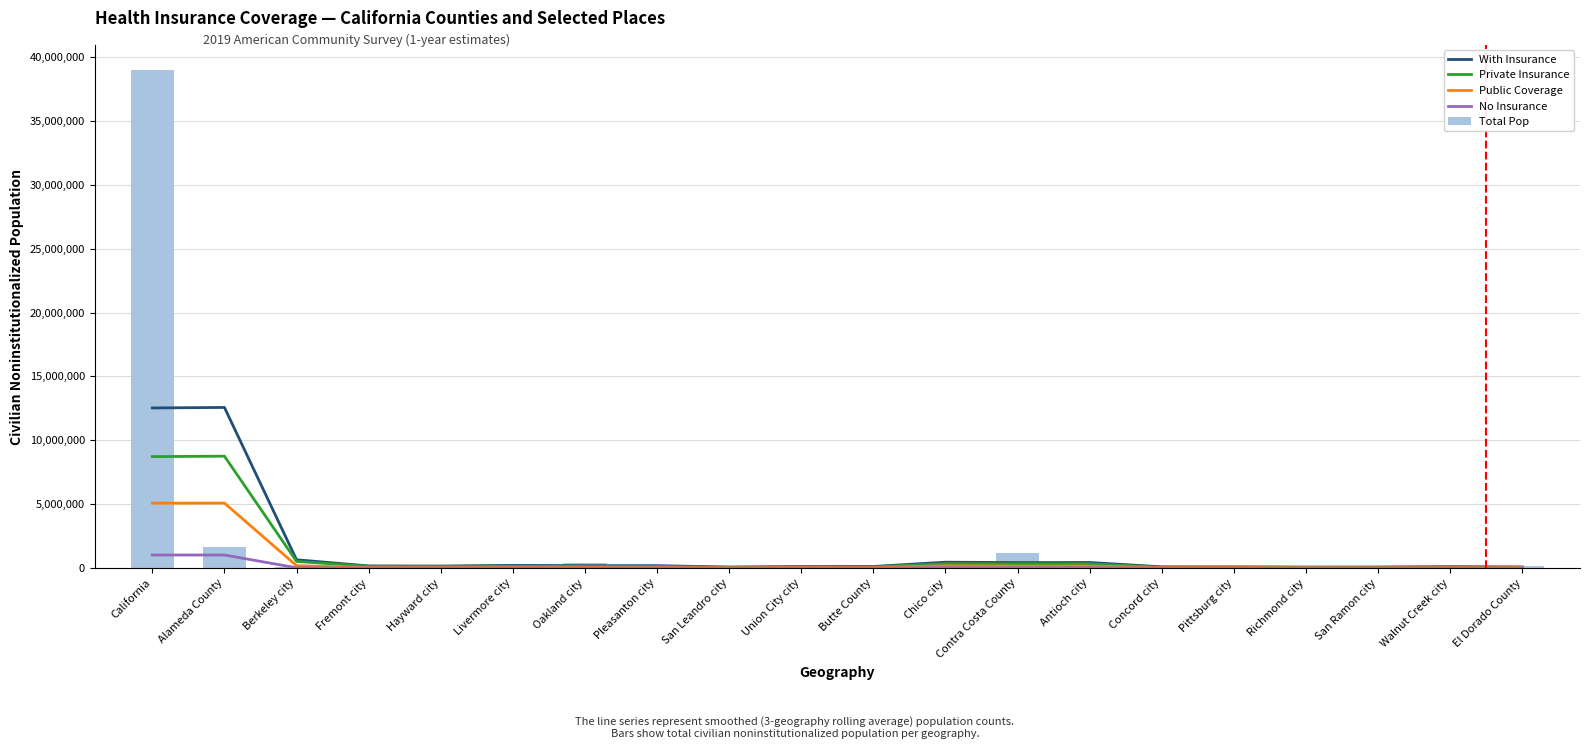

How many values in the No Insurance series exceed 7895?

10